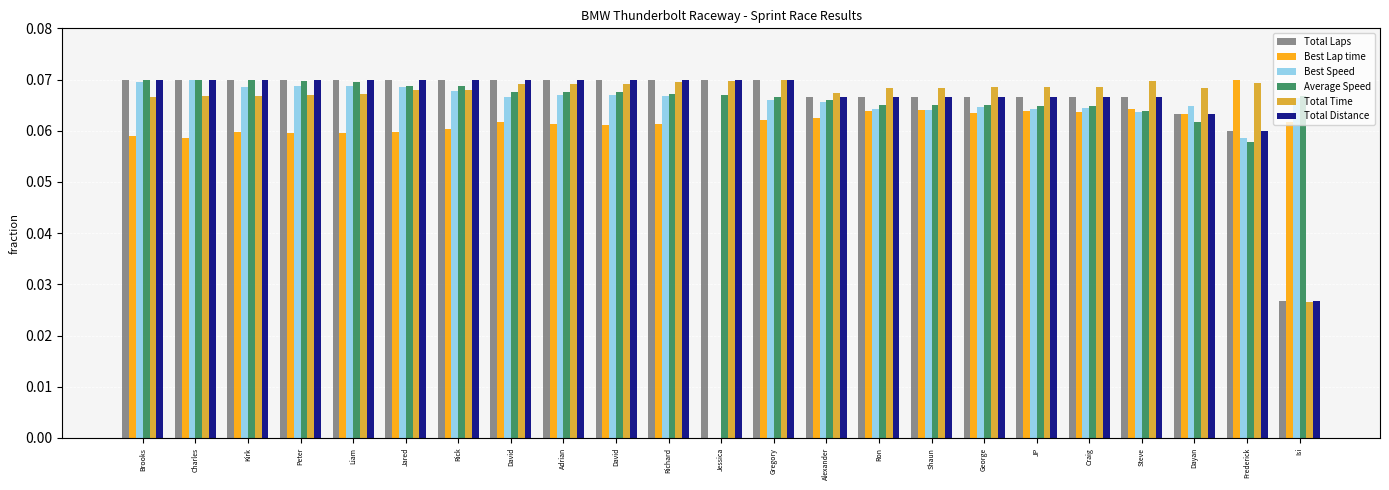

True or false: Total Distance has a value of 0.1 at Dayan.

True